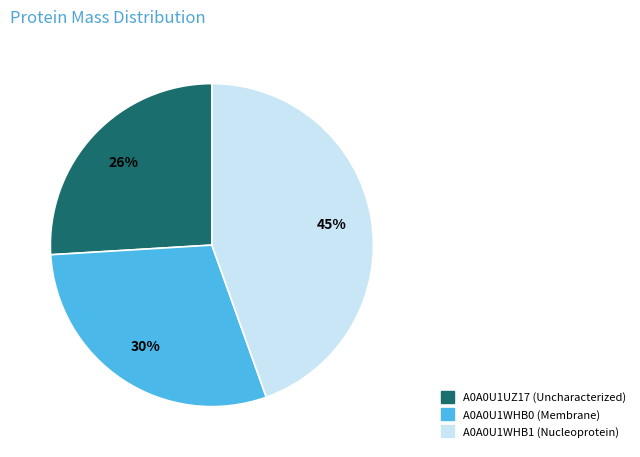

Does A0A0U1WHB1 (Nucleoprotein) represent more than half of the total?

No